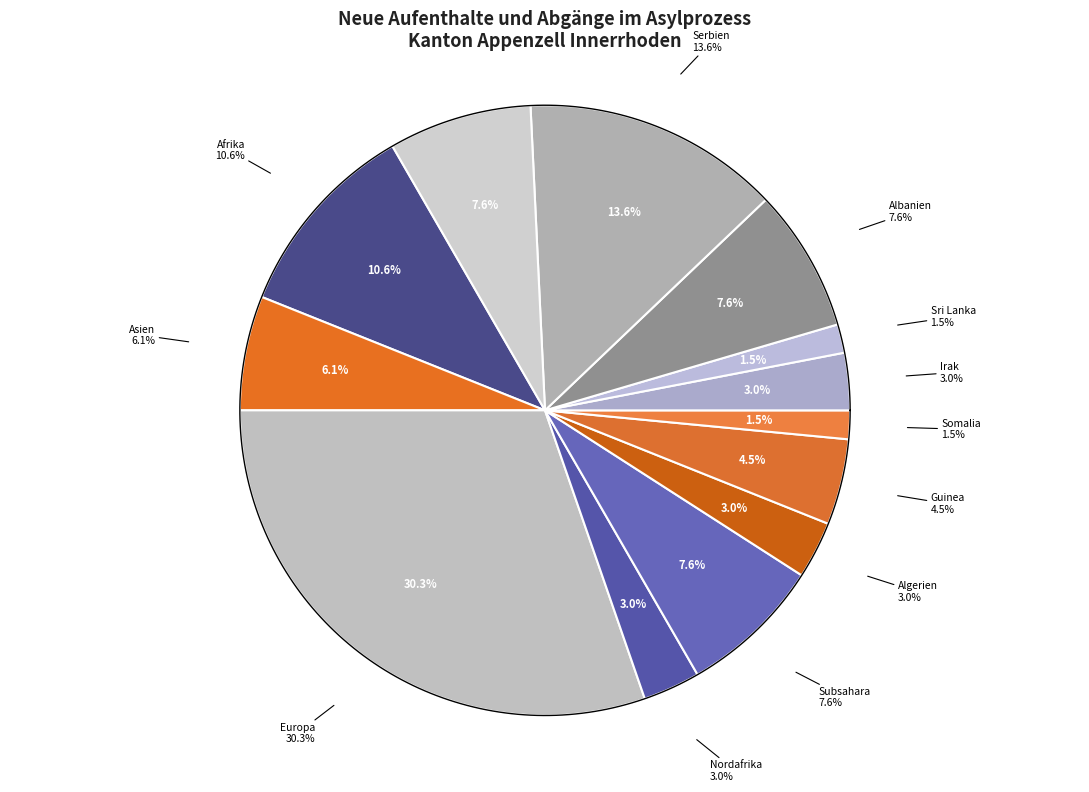

Is Nordafrika the majority of the pie?

No